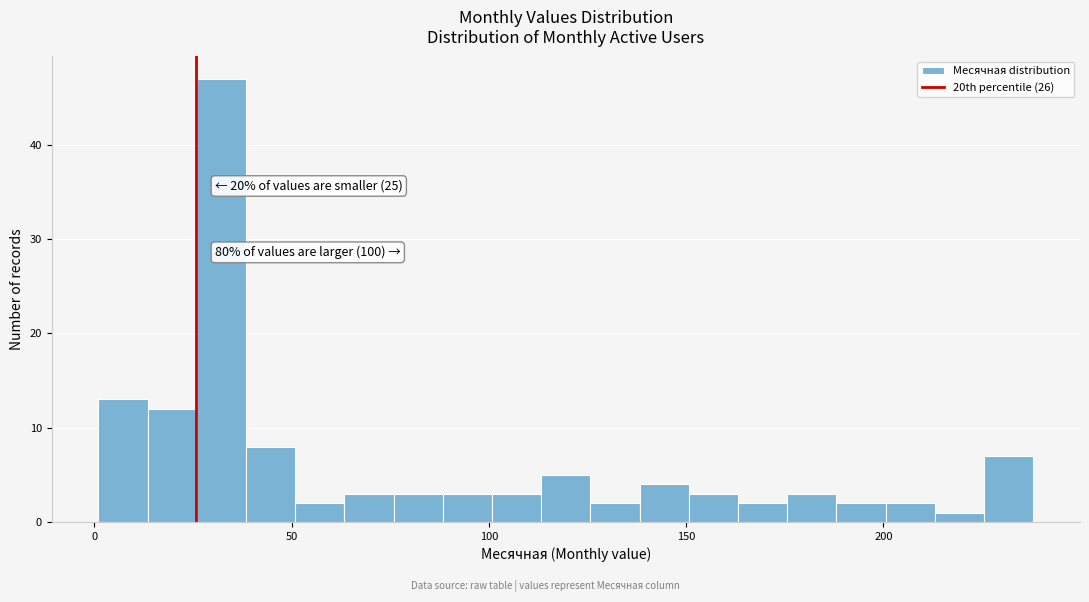

Around what value on the x-axis is the tallest bar? Give the approximate position of its centre, as read against the axis.

30